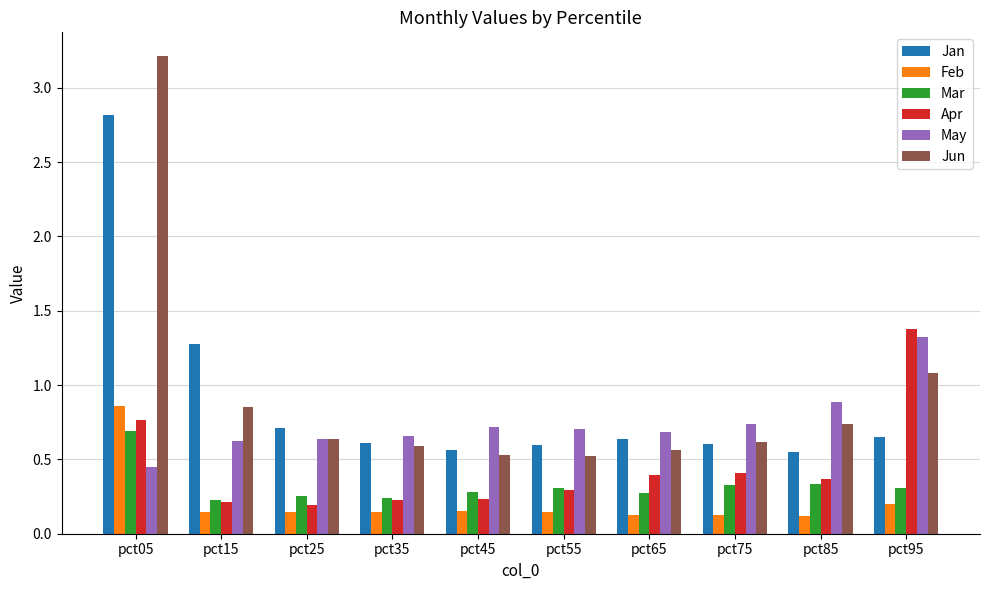

Which series has the largest range (max minus min)?

Jun